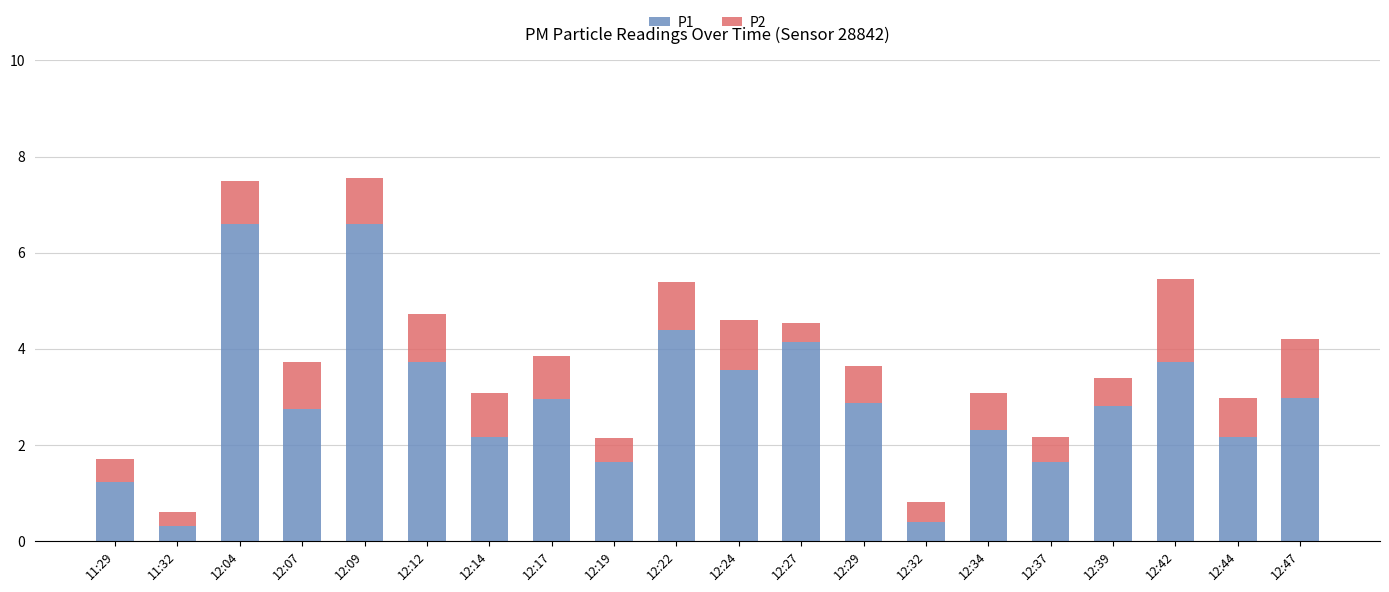

What is the total value across all series at 12:12?

4.7